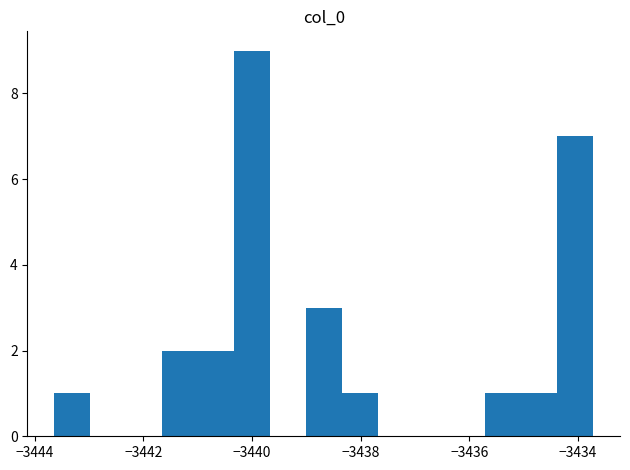

Around what value on the x-axis is the tallest bar? Give the approximate position of its centre, as read against the axis.

-3440.0